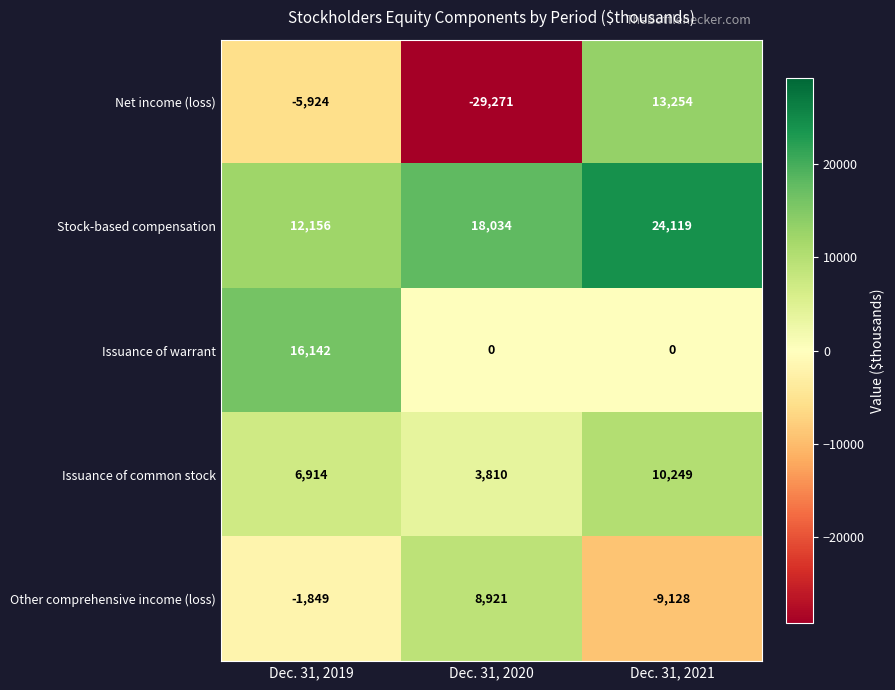

The value of Issuance of warrant at Dec. 31, 2021 is 0. True or false?

True